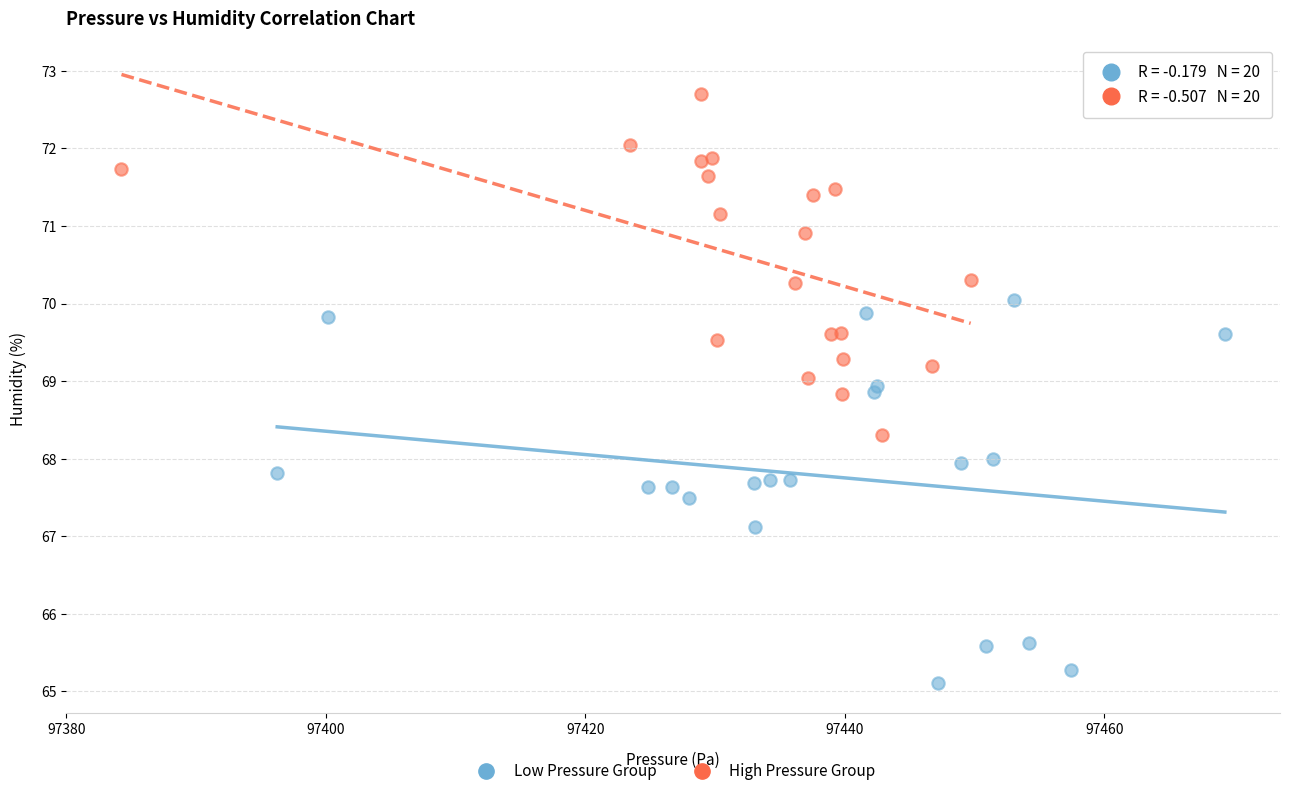

Which series contains the lowest Y value?

Low Pressure Group